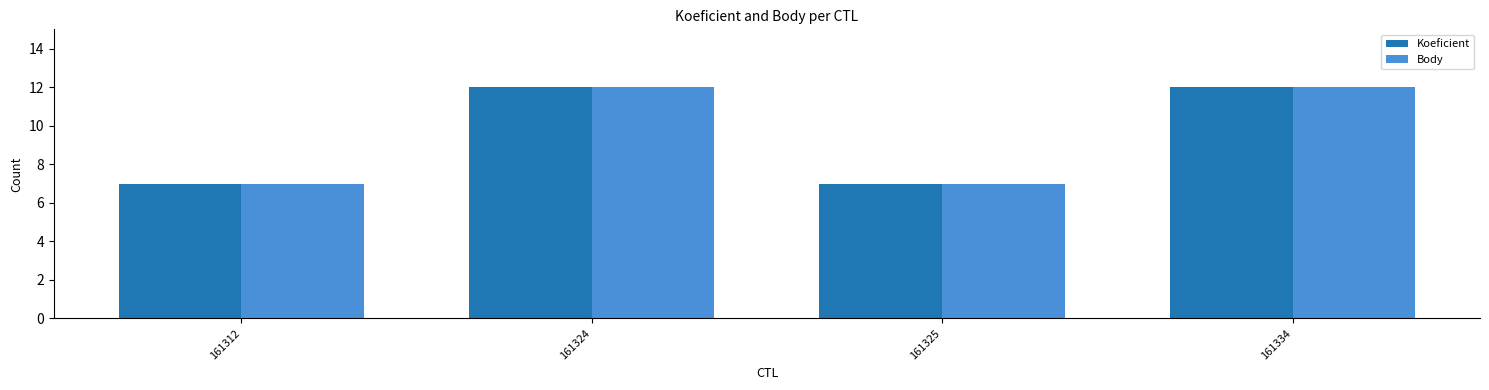

True or false: Koeficient has a value of 12 at 161334.

True